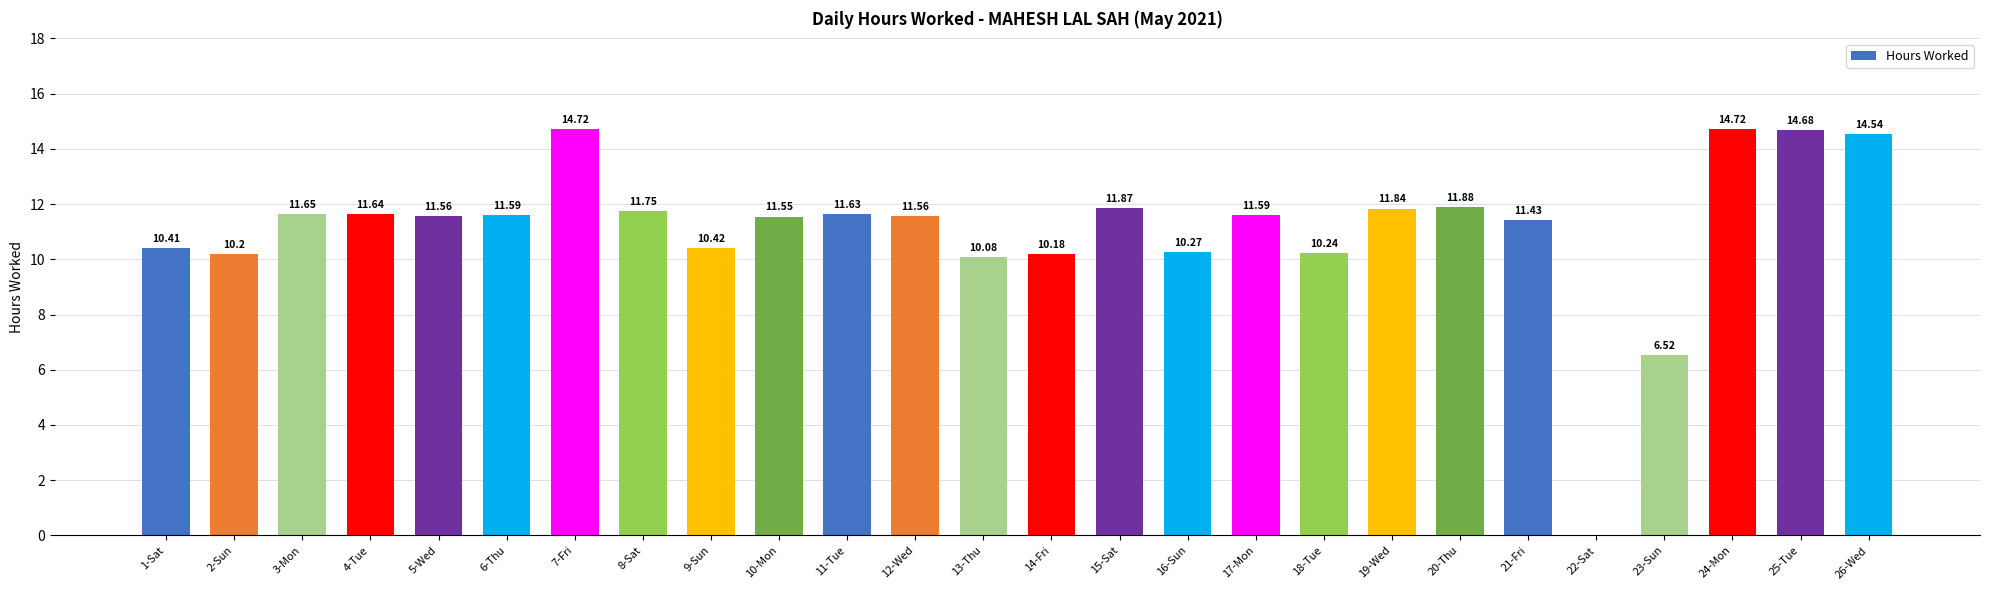

What is the change in value from 4-Tue to 24-Mon?

+3.1